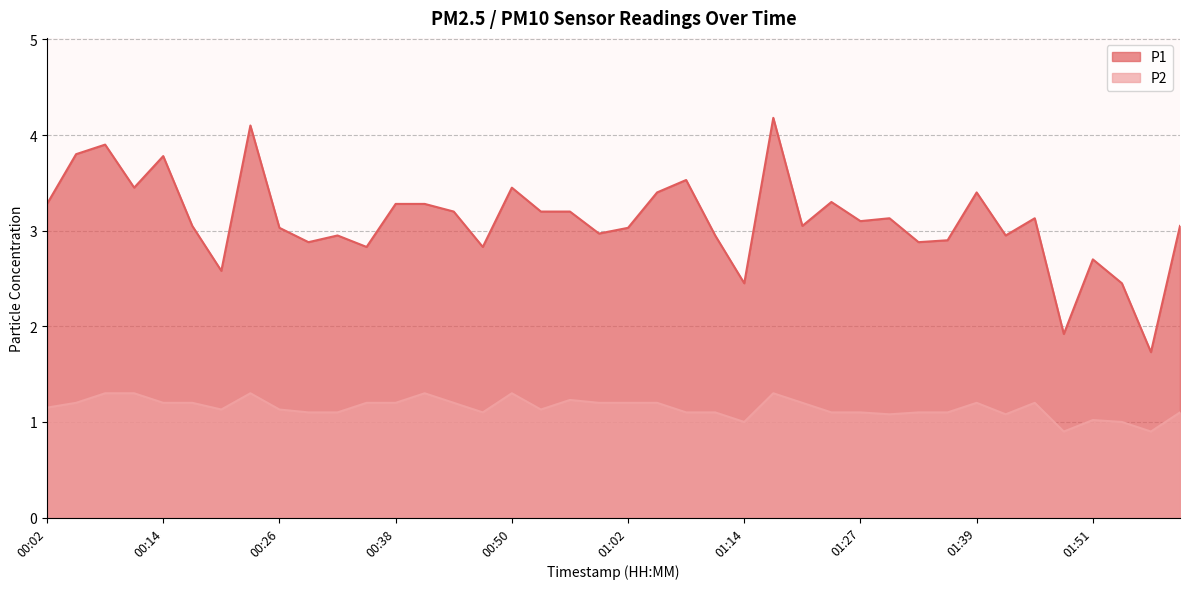

Which series has the largest range (max minus min)?

P1